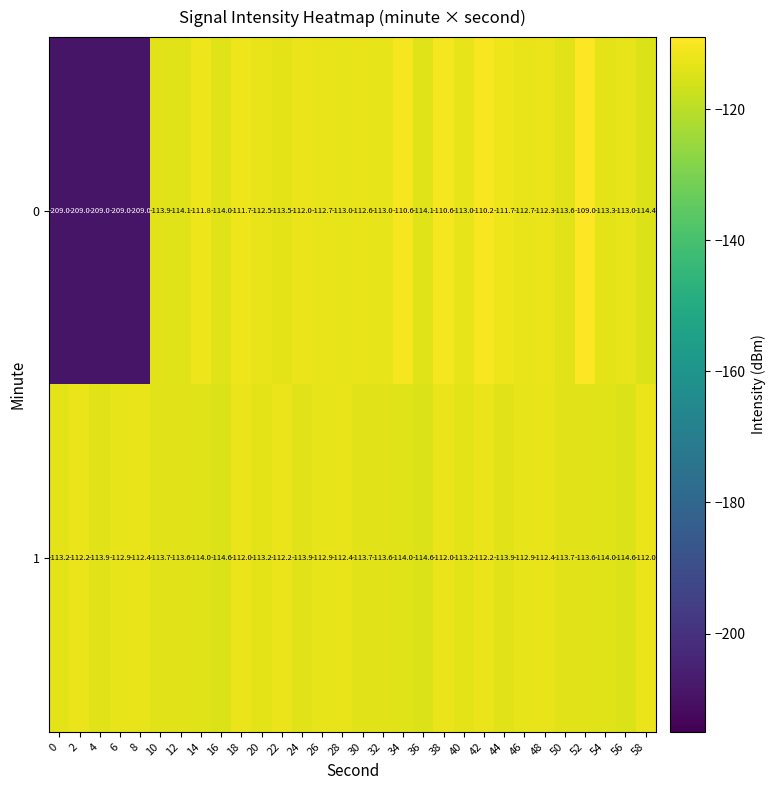

What is the minimum value shown in the chart?

-209.0